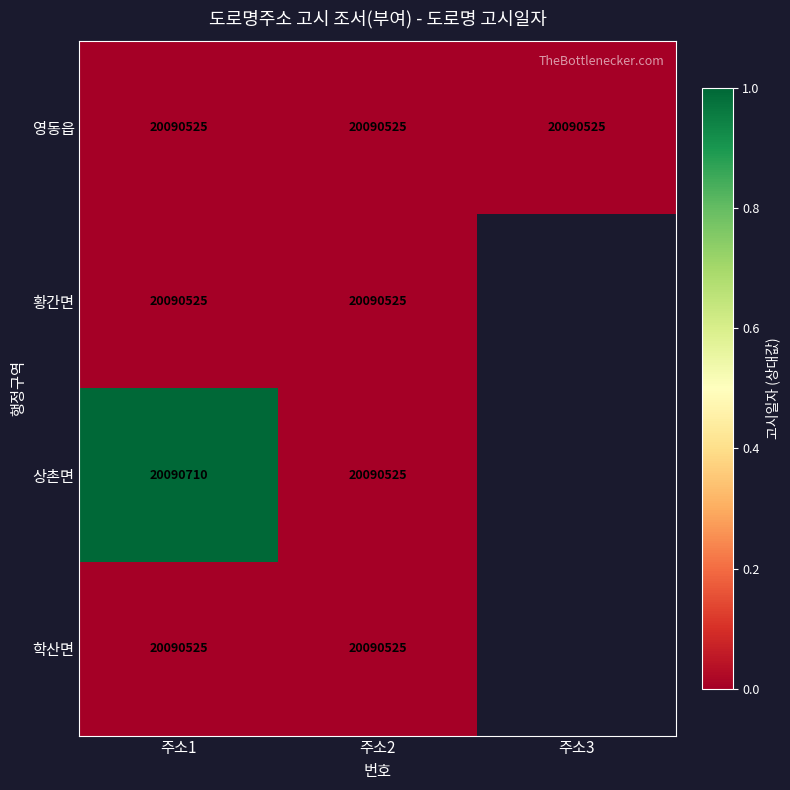

The 상촌면 series shows 33546395 at 주소2. True or false?

False